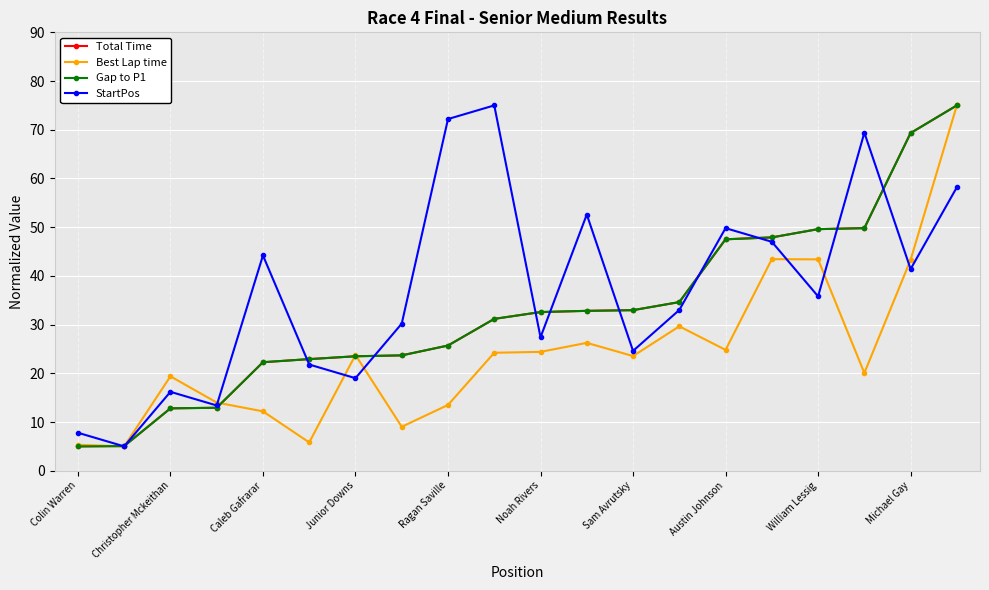

Does the chart have visible grid lines?

Yes